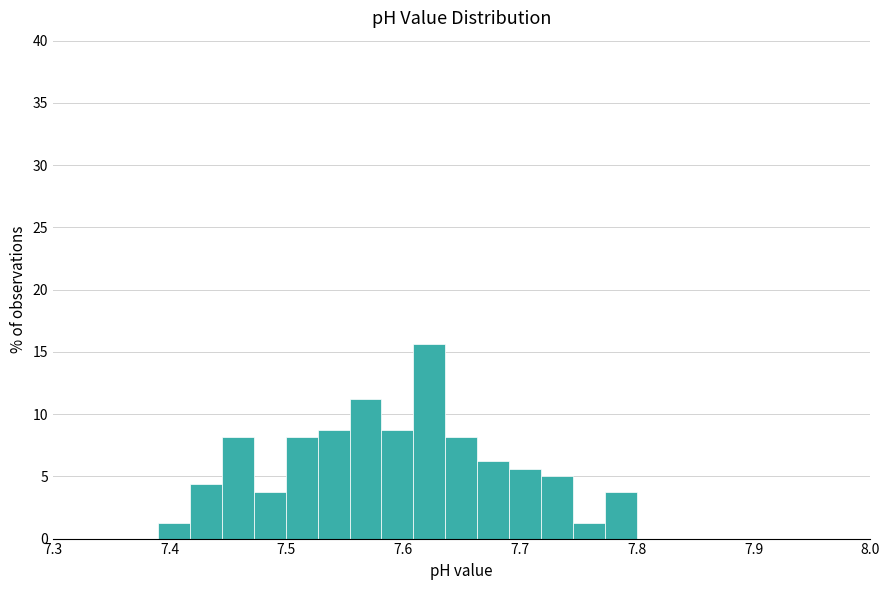

Read against the x-axis, roughly where is the centre of the tallest bar?

7.62